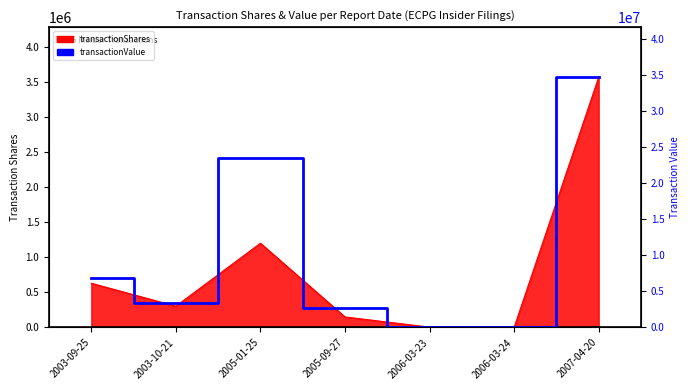

Between 2007-04-20 and 2003-09-25, which is larger?

2007-04-20